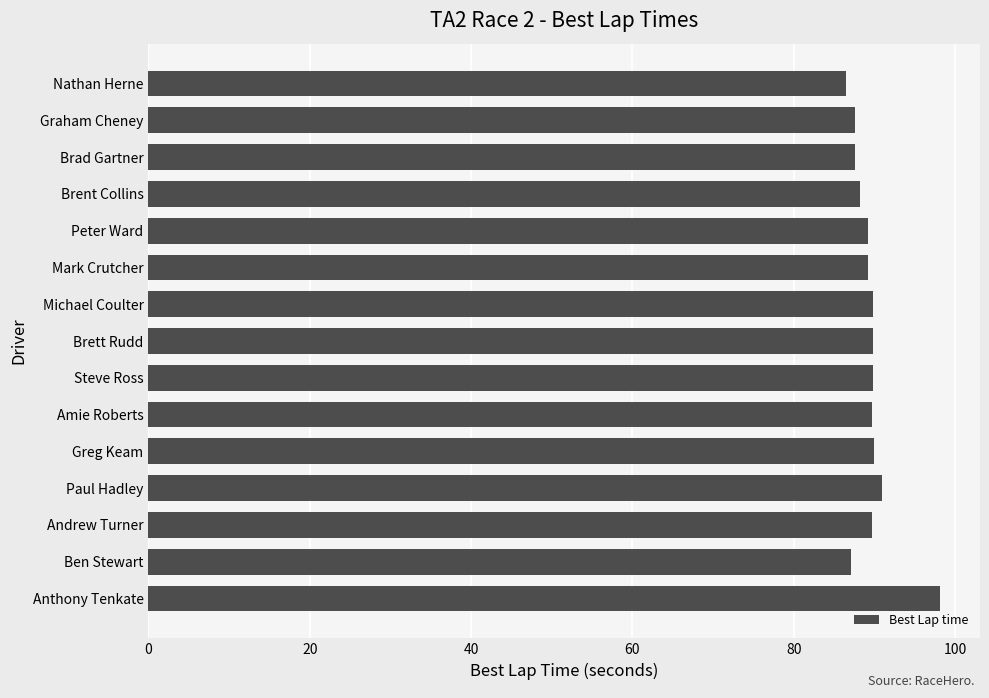

What is the change in value from Amie Roberts to Anthony Tenkate?

+8.5